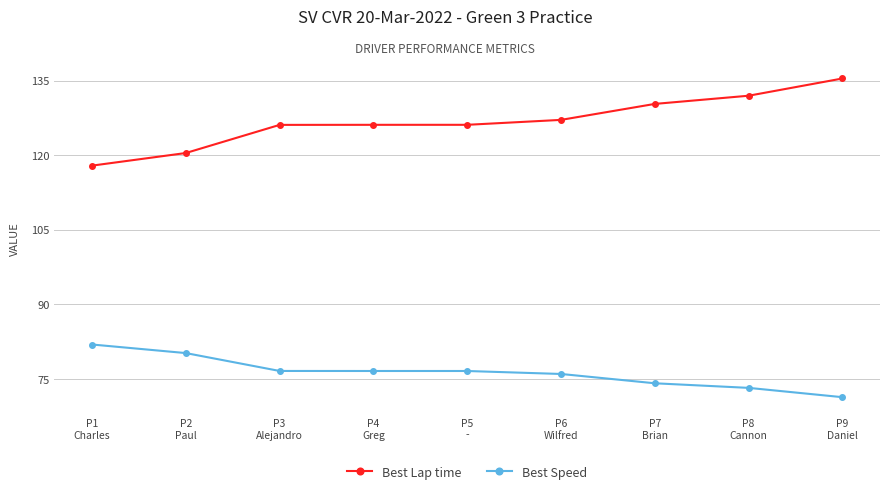

What is the difference between the highest and lowest values at P8
Cannon?

58.8